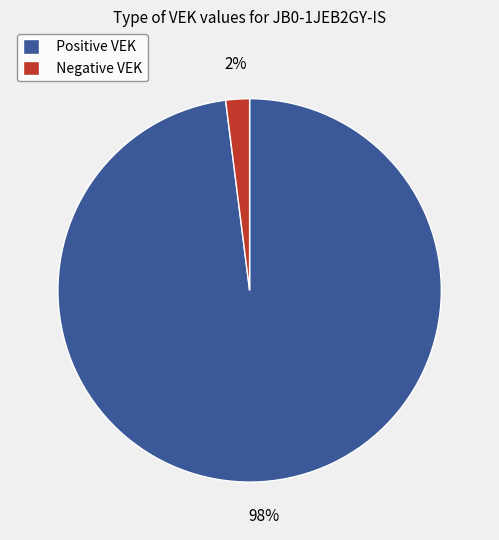

Count the number of slices in the pie.

2